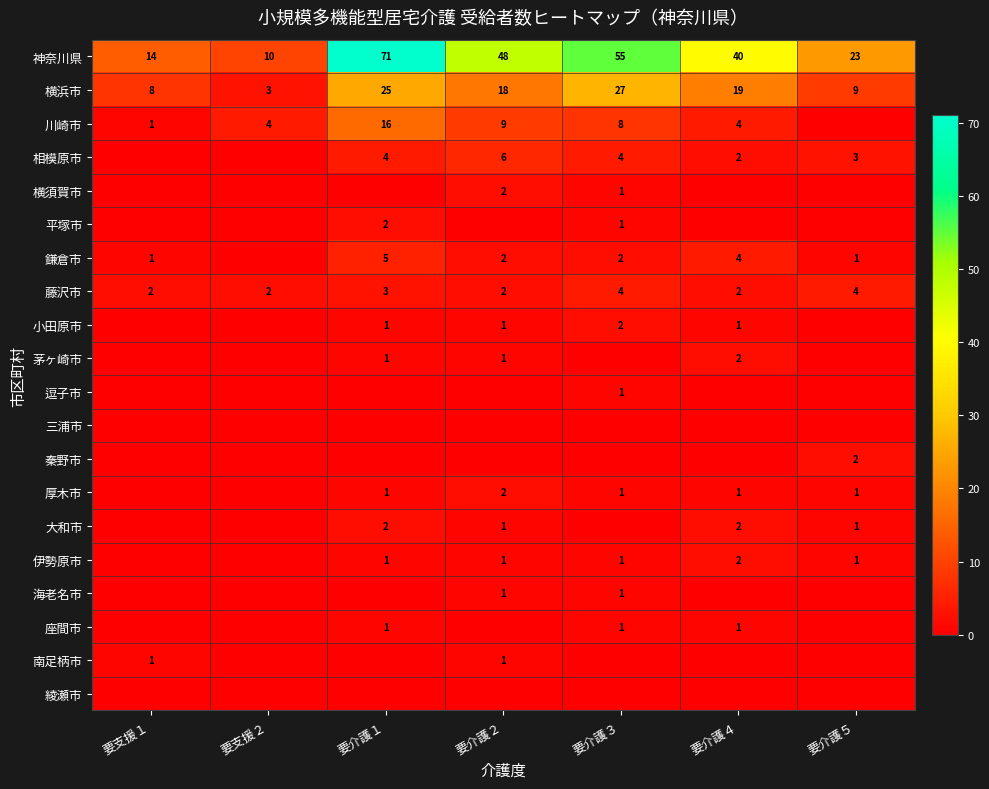

List the labels in order of 逗子市 value, smallest first.

要支援１, 要支援２, 要介護１, 要介護２, 要介護４, 要介護５, 要介護３